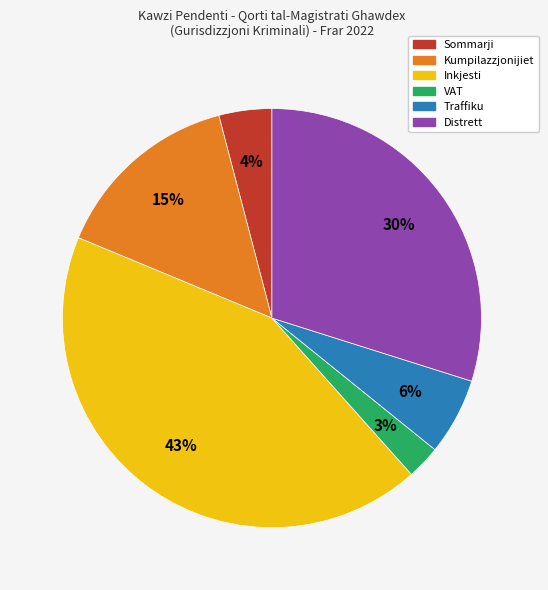

Does VAT account for over 50% of the chart?

No